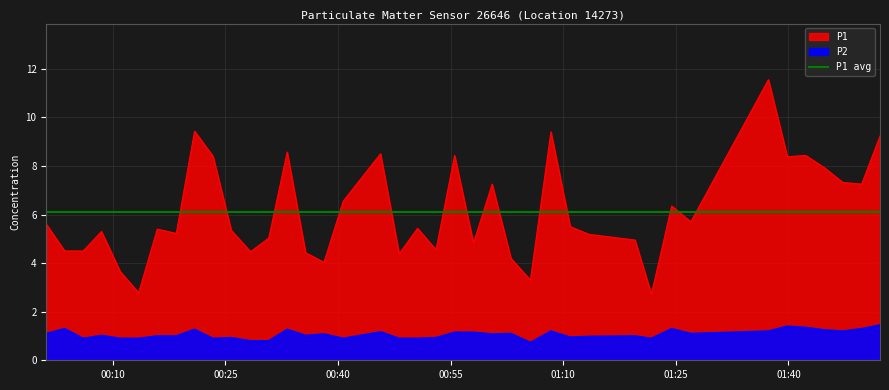

What is the maximum value shown in the chart?

11.6